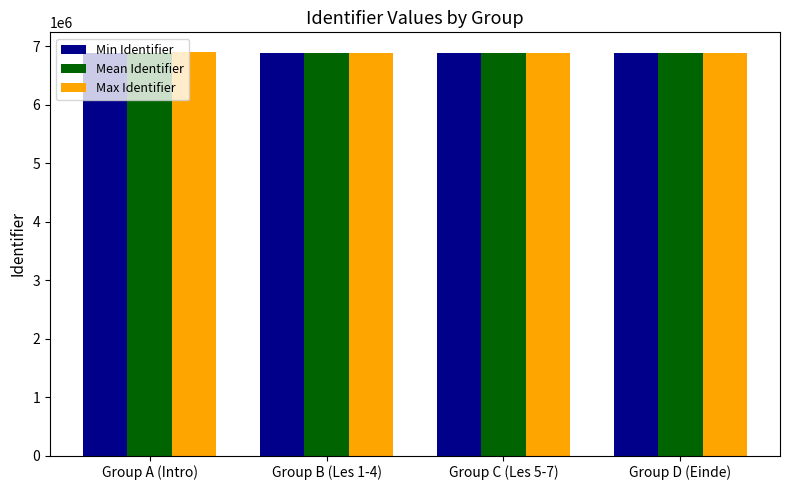

The value of Max Identifier at Group C (Les 5-7) is 6890150.0. True or false?

True